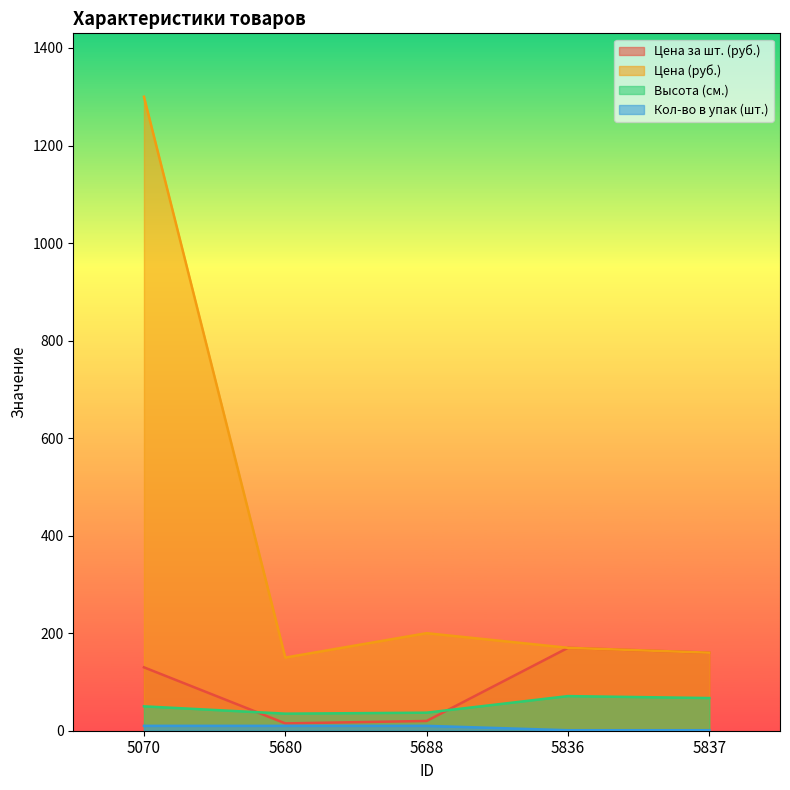

How many interior local valleys does the Цена (руб.) series have?

1